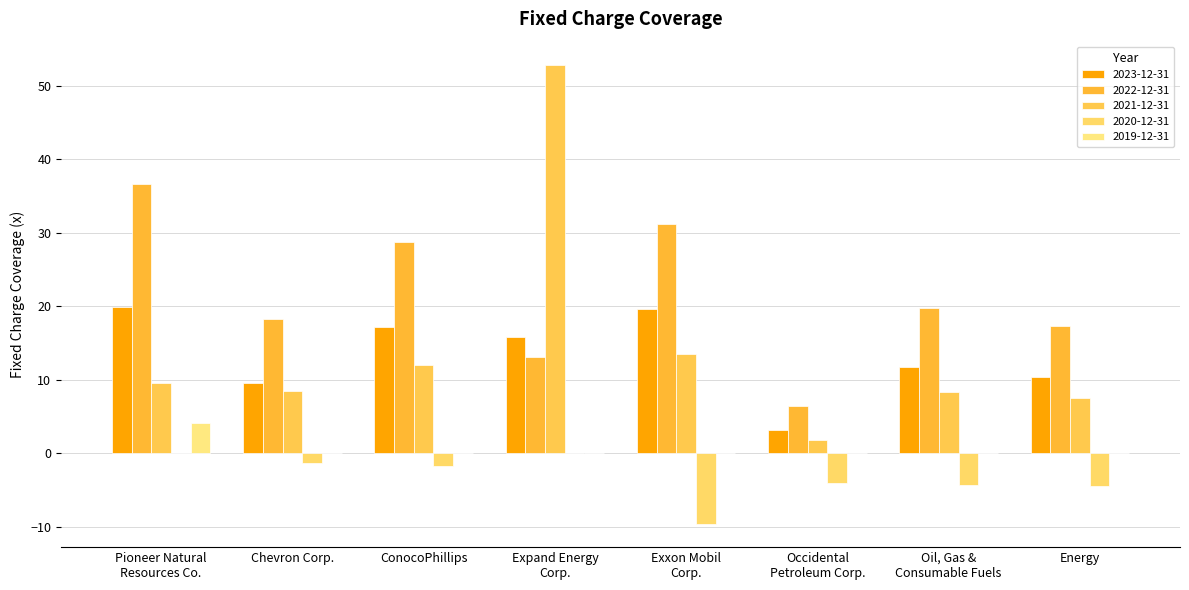

The value of 2021-12-31 at Exxon Mobil
Corp. is 24.2. True or false?

False